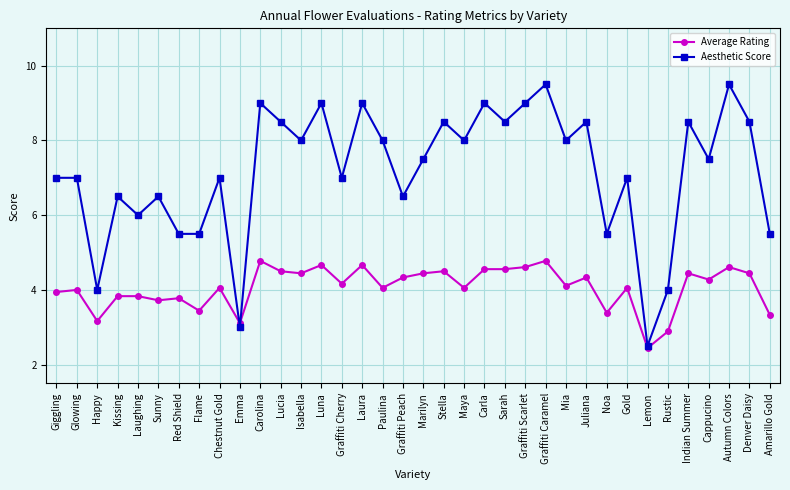

Which series changed the most between Graffiti Cherry and Amarillo Gold?

Aesthetic Score